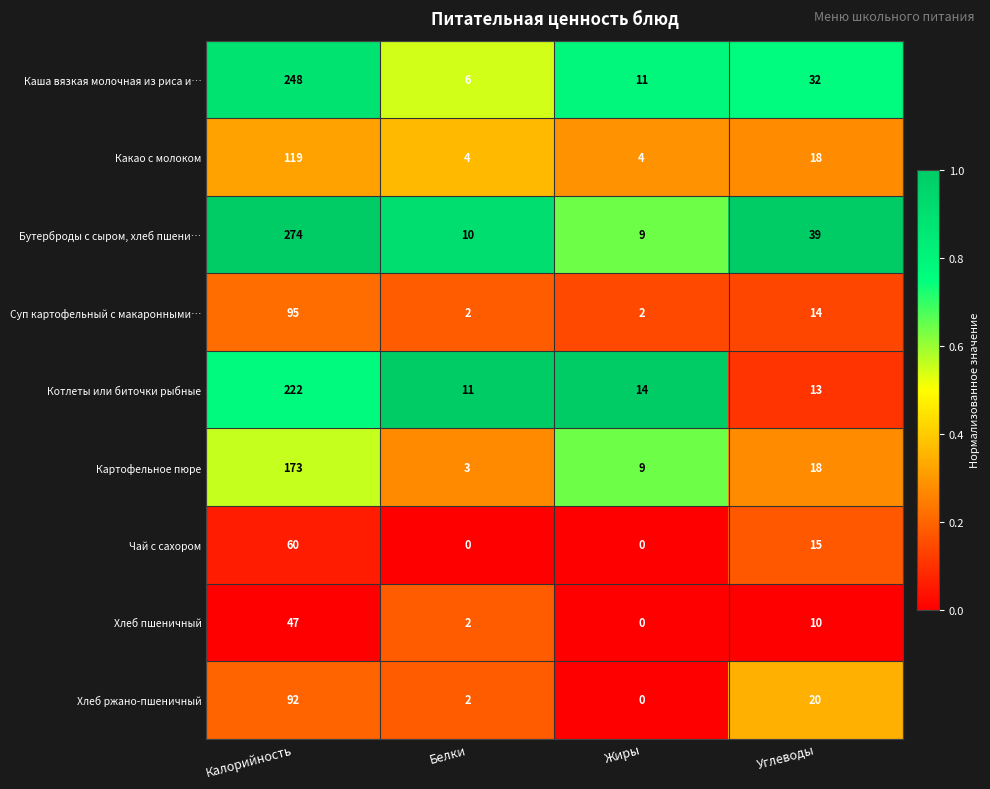

Rank the series by their maximum value, from lowest to highest.

Хлеб пшеничный, Чай с сахором, Хлеб ржано-пшеничный, Суп картофельный с макаронными…, Какао с молоком, Картофельное пюре, Котлеты или биточки рыбные, Каша вязкая молочная из риса и…, Бутерброды с сыром, хлеб пшени…